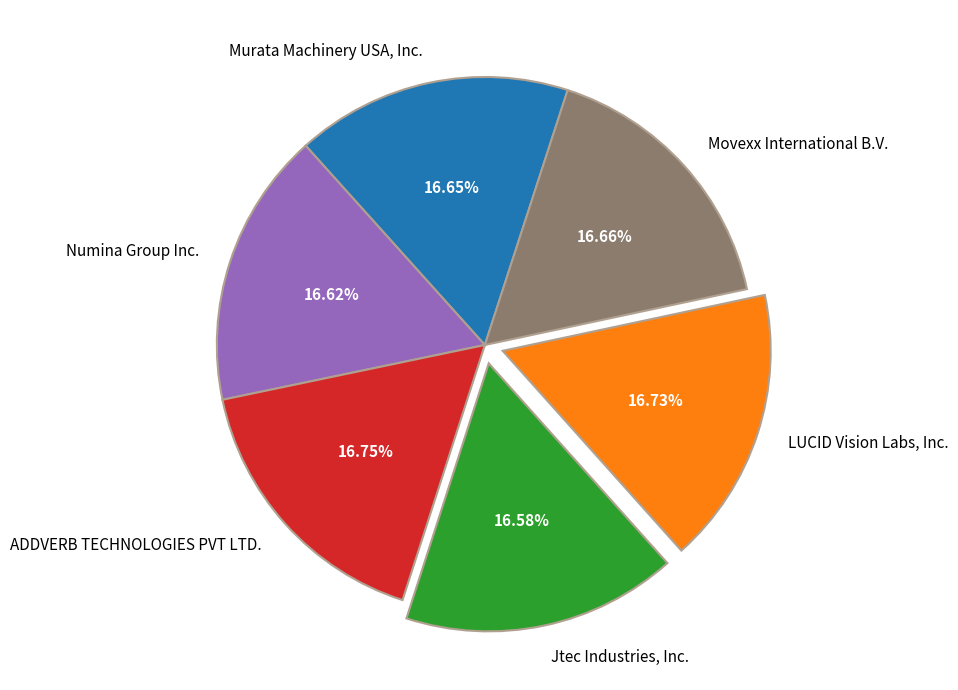

Is it true that ADDVERB TECHNOLOGIES PVT LTD. is 17% of the pie?

True